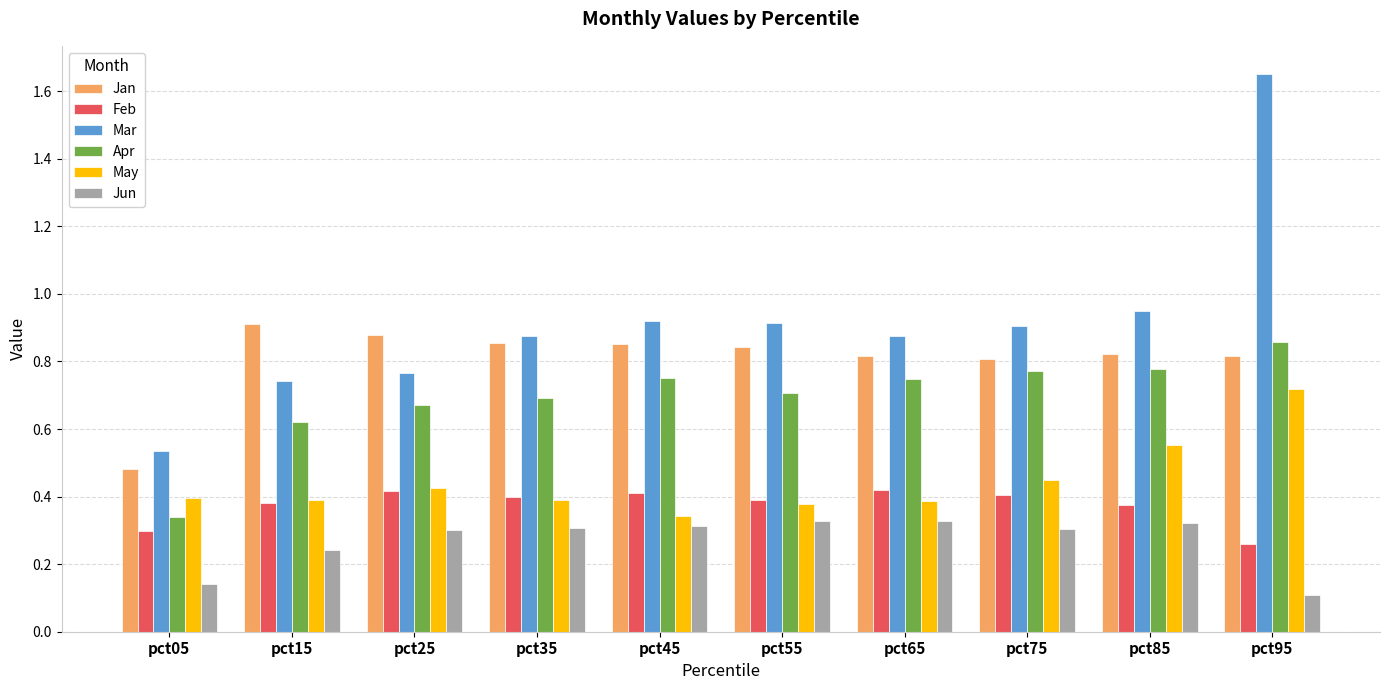

Which series has the largest total across all categories?

Mar